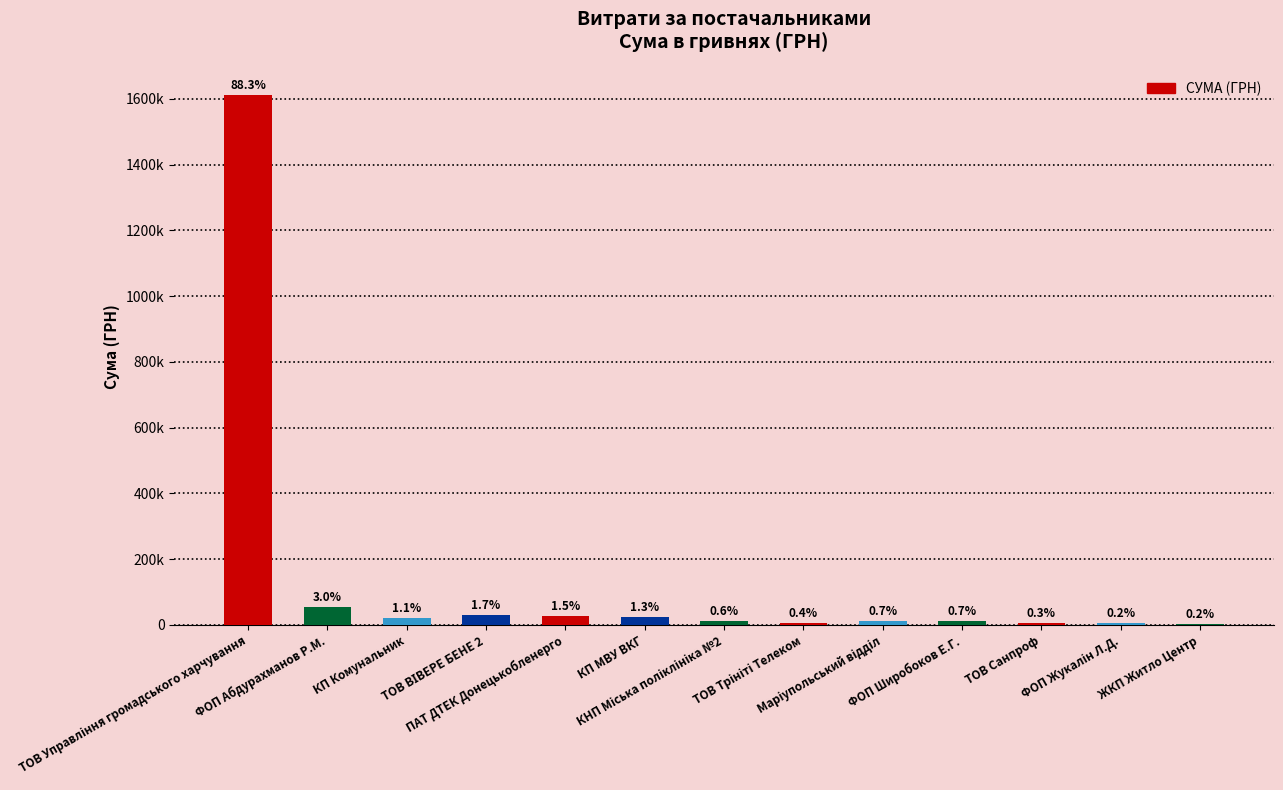

Are the bars horizontal?

No